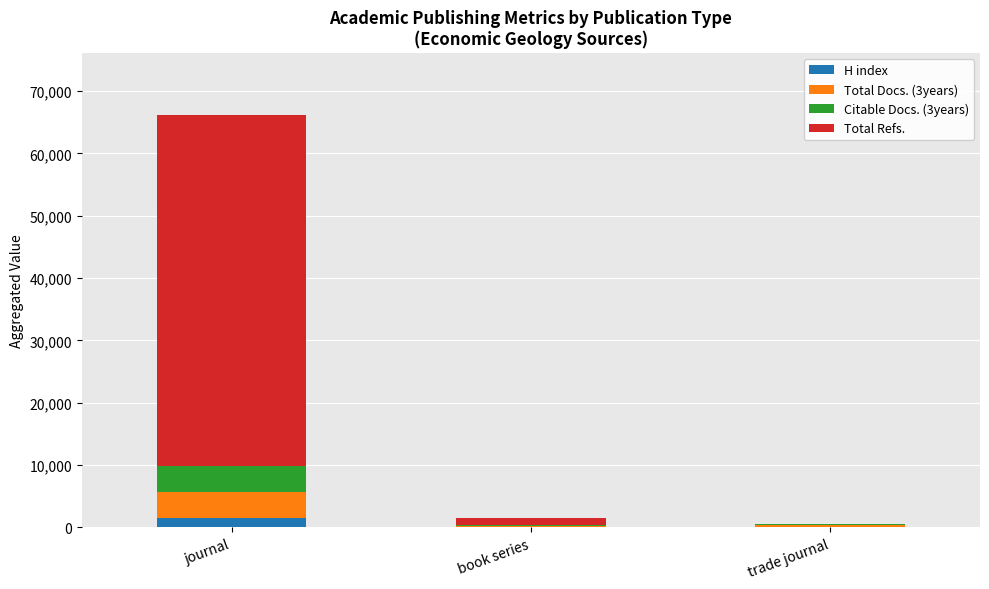

How many data points does each series have?

3